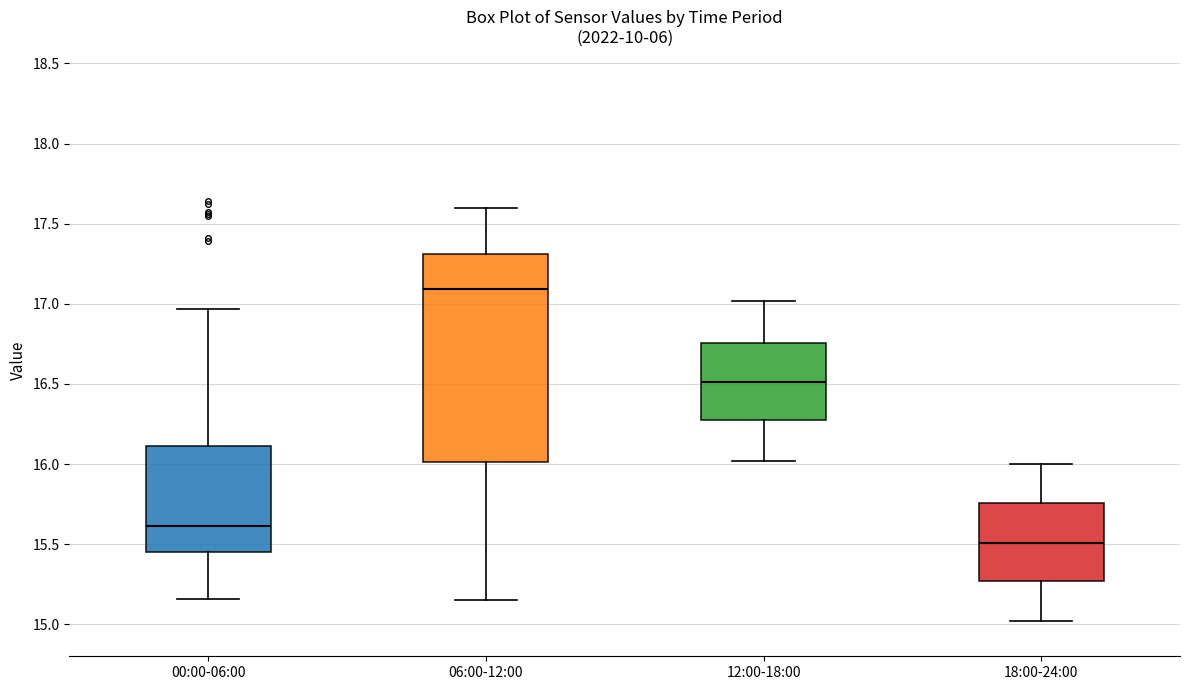

Reading left to right, read every box against the y-axis: the position of its median line, the range the box covers, and the ends of its whiskers. The values are not printed on the chart, so give them approximately, as read against the axis.

00:00-06:00: median 15.60, box 15.45 to 16.10, whiskers 15.15 to 16.95
06:00-12:00: median 17.10, box 16.00 to 17.30, whiskers 15.15 to 17.60
12:00-18:00: median 16.50, box 16.25 to 16.75, whiskers 16.00 to 17.00
18:00-24:00: median 15.50, box 15.25 to 15.75, whiskers 15.00 to 16.00